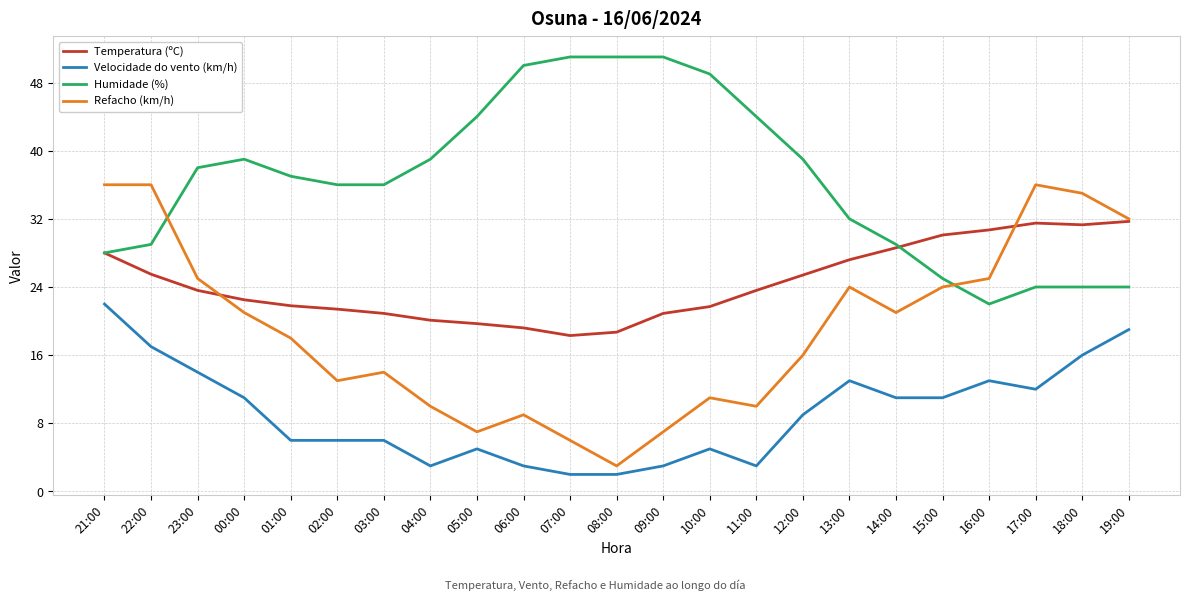

At which category does Refacho (km/h) reach its first local valley?

02:00